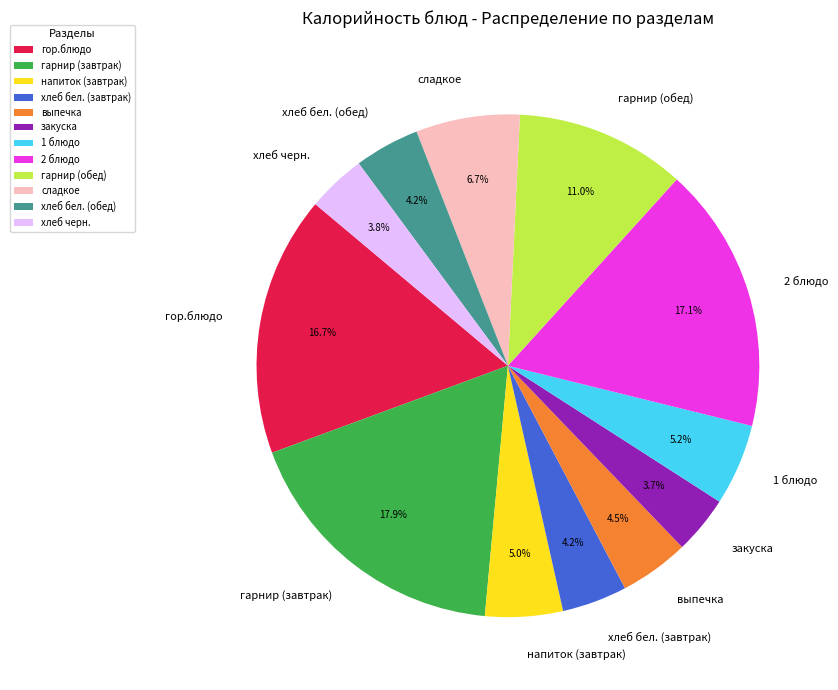

Which has a higher value, 2 блюдо or гарнир (завтрак)?

гарнир (завтрак)